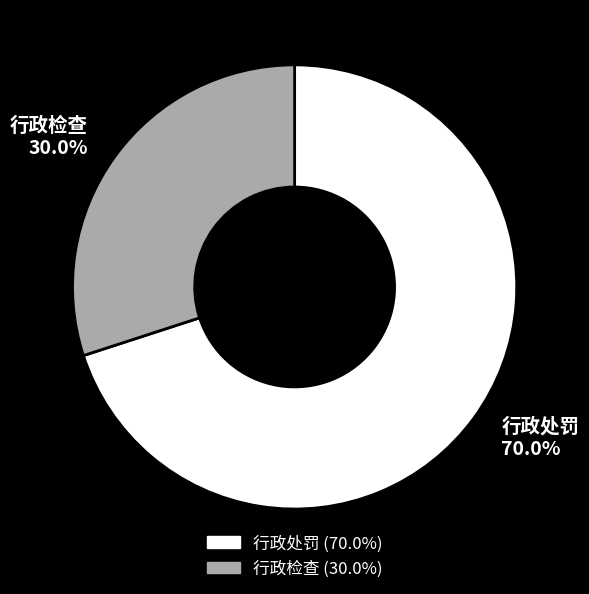

How many segments does this pie chart have?

2